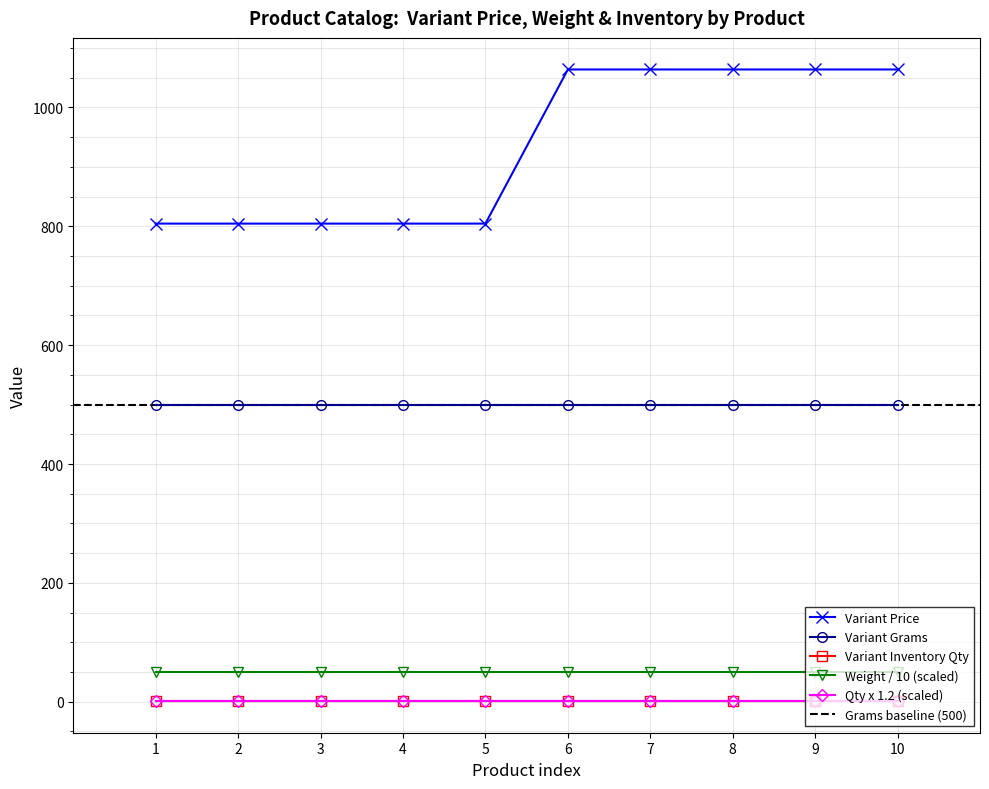

How many lines are shown in the chart?

5